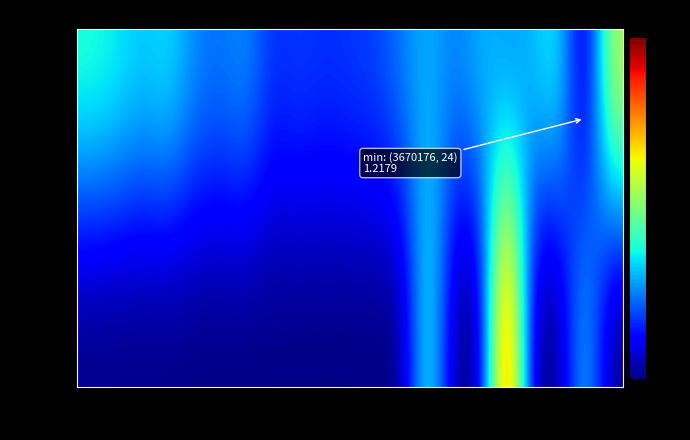

At how many categories does at least one series exceed 4?

2